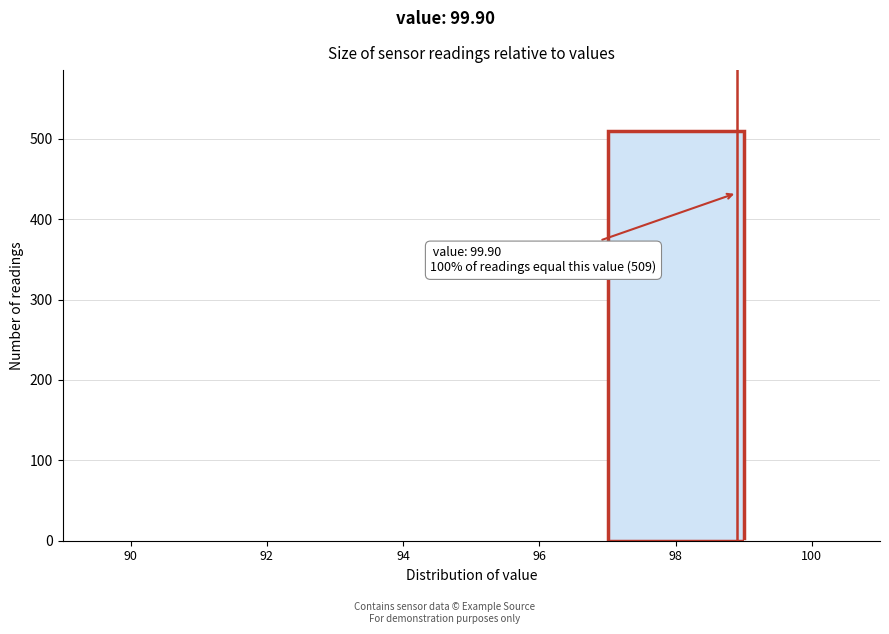

Reading right to left, list all the values displayed in this chart.

100=0	98=509	96=0	94=0	92=0	90=0